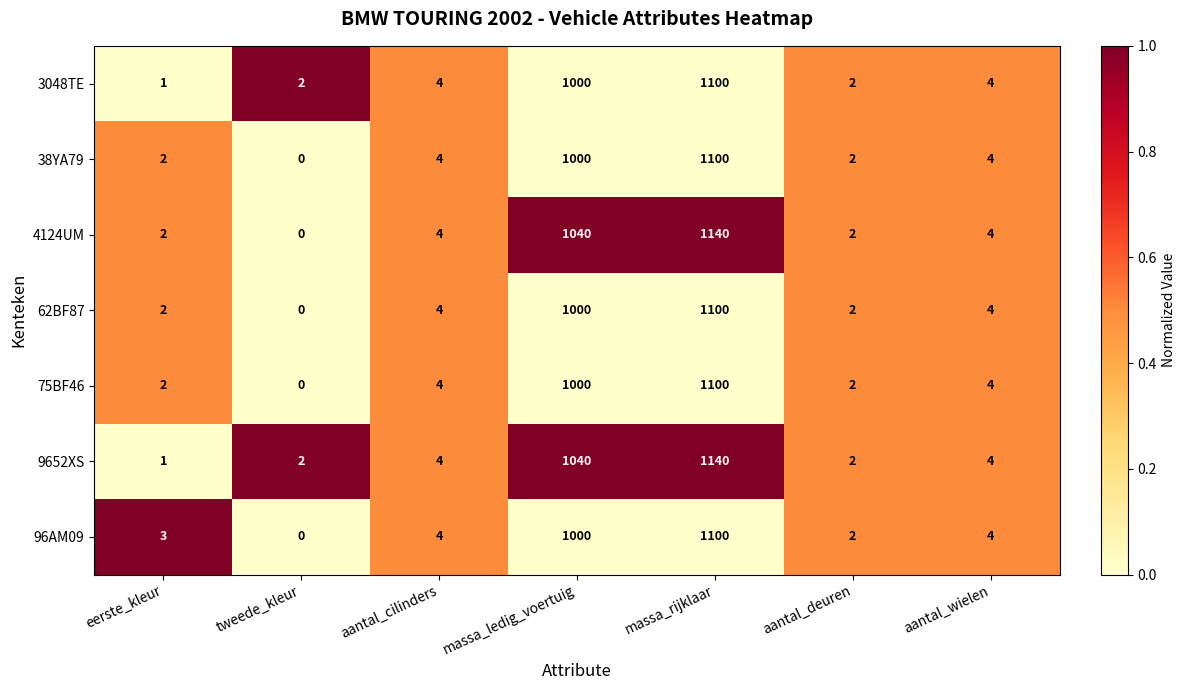

At which label is 4124UM closest to 570?

massa_ledig_voertuig